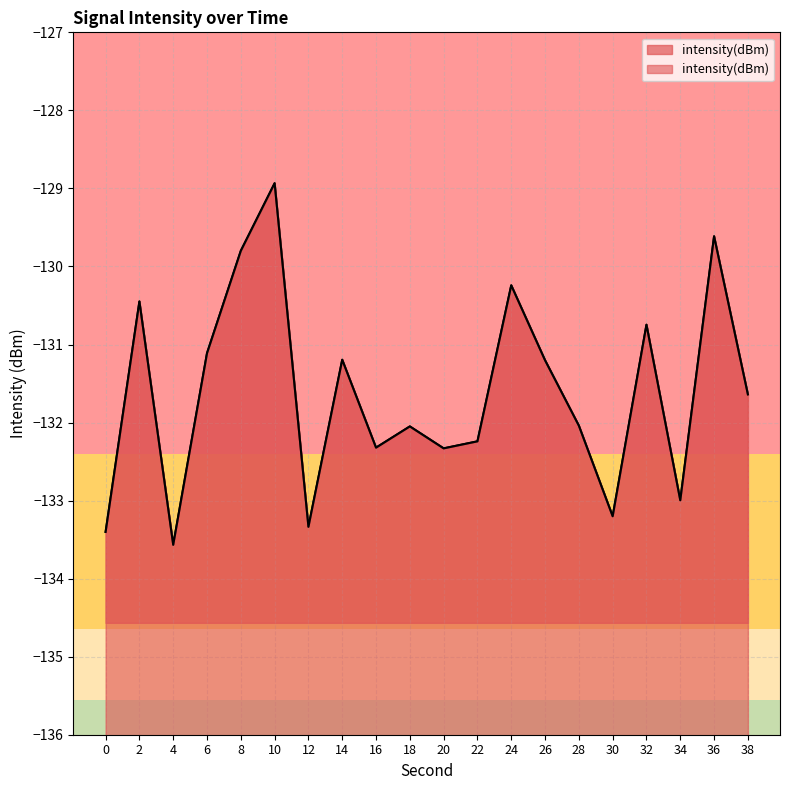

List the labels in order of value, largest first.

10, 36, 8, 24, 2, 32, 6, 14, 26, 38, 28, 18, 22, 16, 20, 34, 30, 12, 0, 4